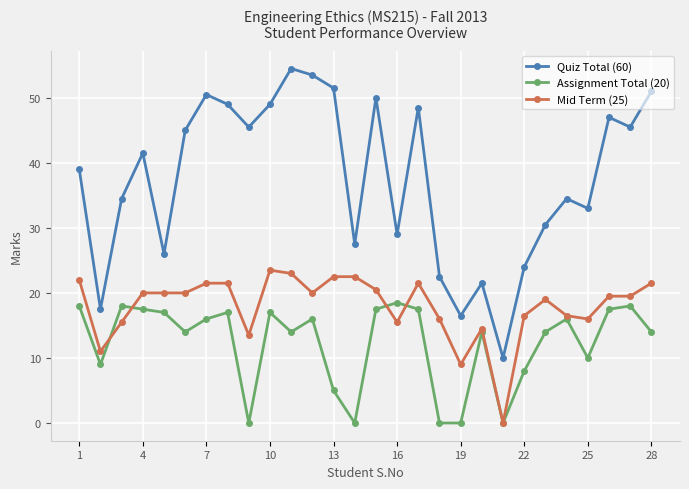

Which series has the largest range (max minus min)?

Quiz Total (60)